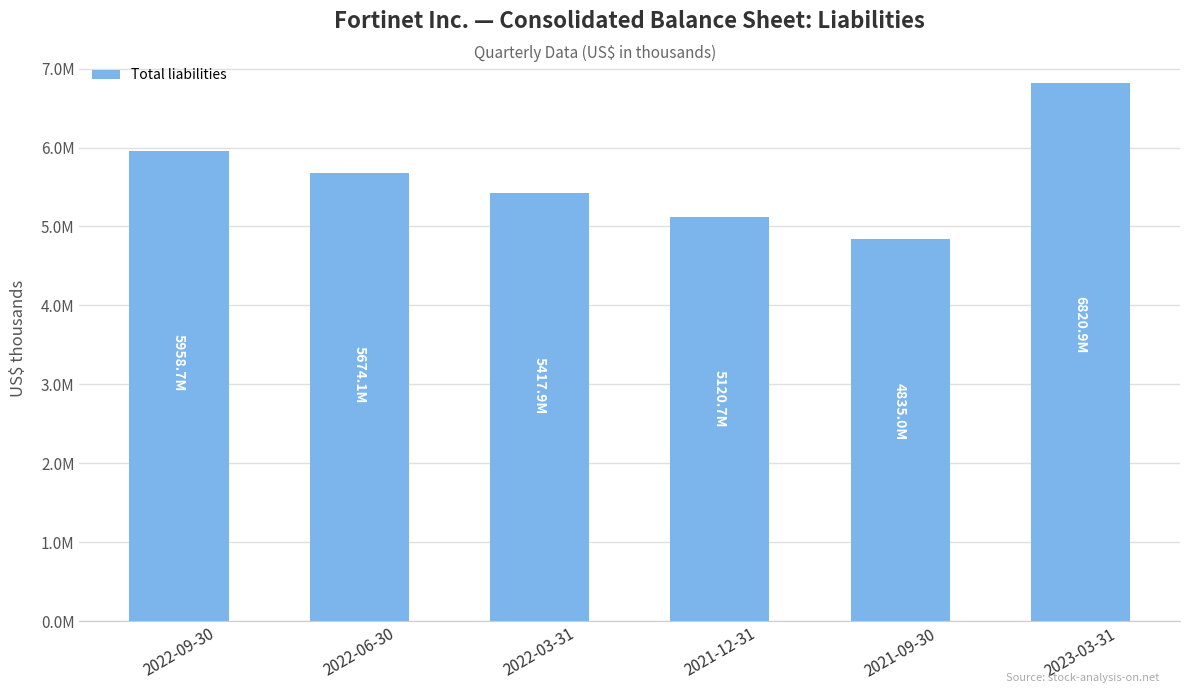

Does the chart contain any negative values?

No